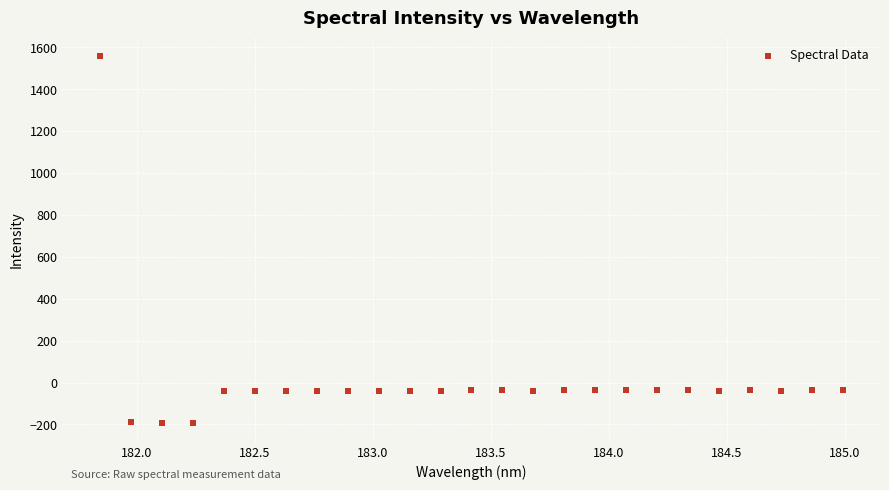

What is the range of X values (max minus min)?

3.1